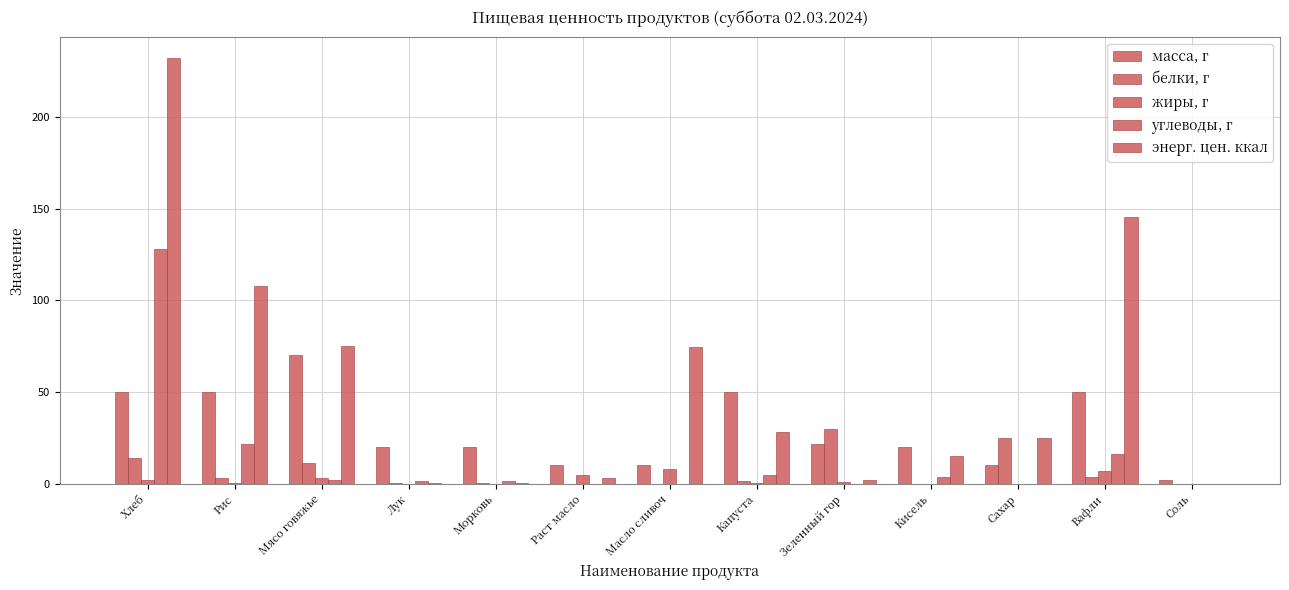

Reading left to right, extract all data points from this chart.

масса, г: 50.0	50.0	70.0	20.0	20.0	10.0	10.0	50.0	21.6	20.0	10.0	50.0	2.0
белки, г: 14.0	3.3	11.6	0.3	0.3	0.0	0.1	1.8	30.0	0.0	25.0	4.0	0.0
жиры, г: 2.0	0.6	3.0	0.0	0.0	5.0	8.3	0.2	0.9	0.0	0.0	7.0	0.0
углеводы, г: 128.0	21.9	2.1	1.6	1.3	0.0	0.1	4.7	0.1	3.8	0.0	16.5	0.0
энерг. цен. ккал: 232.0	108.0	74.9	0.5	0.4	3.0	74.8	28.0	2.0	15.0	25.0	145.5	0.0